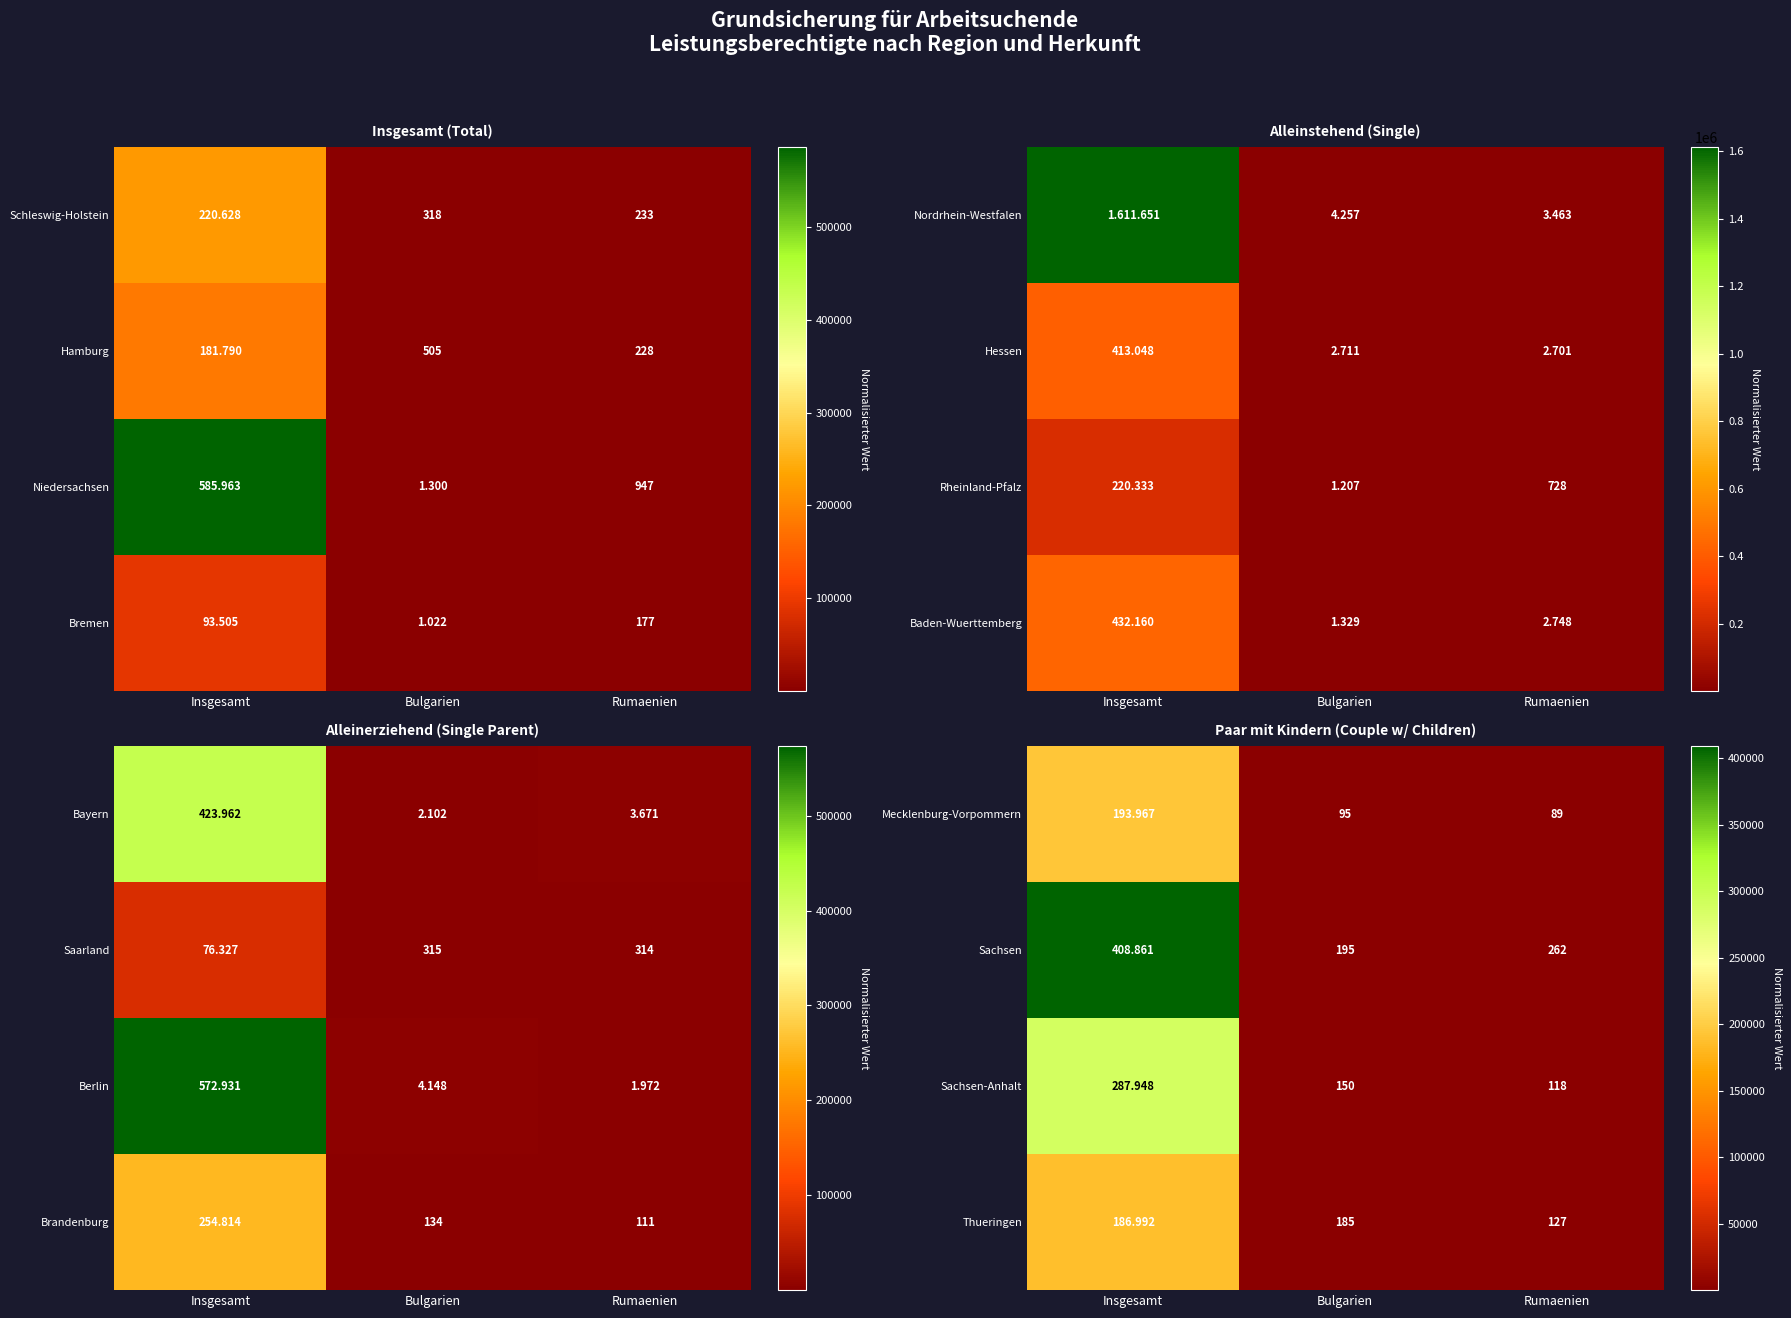

Where does the Sachsen series first go above 262?

Insgesamt